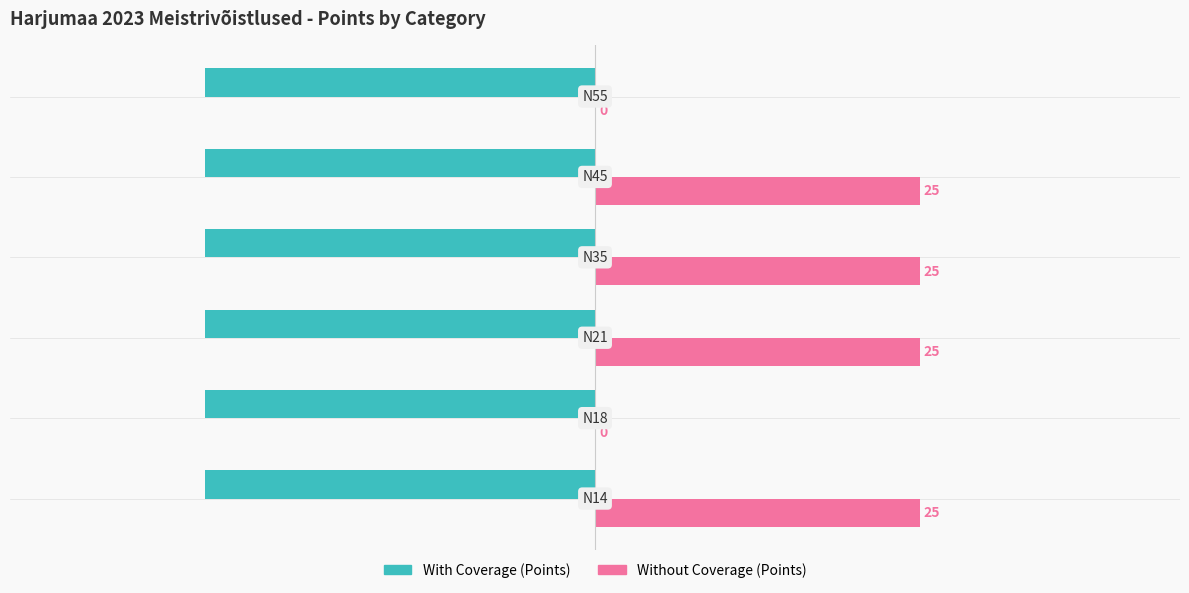

Which series has the largest total across all categories?

Without Coverage (Points)